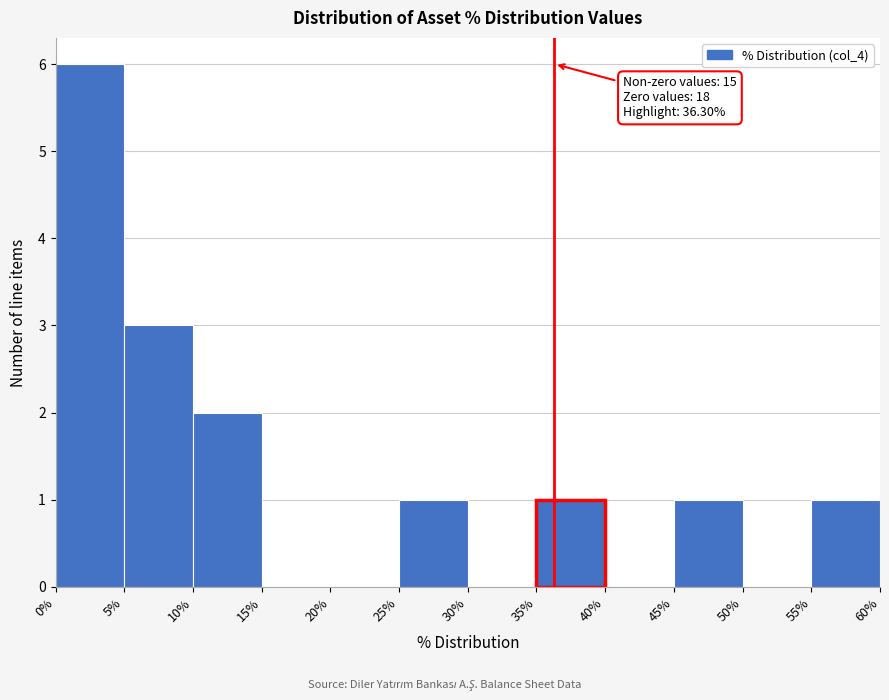

Over which range of the x-axis is the bar tallest?

0% to 5%